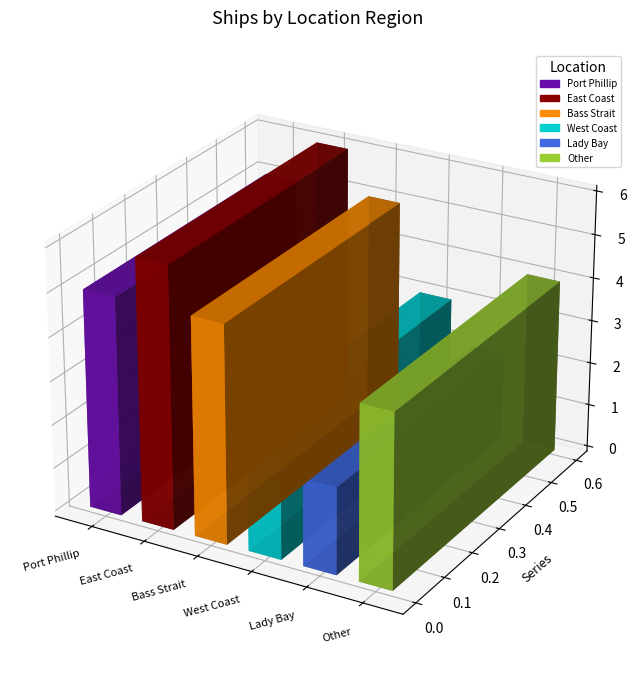

Reading left to right, what are all the values shown in this chart?

Port Phillip=5	East Coast=6	Bass Strait=5	West Coast=3	Lady Bay=2	Other=4